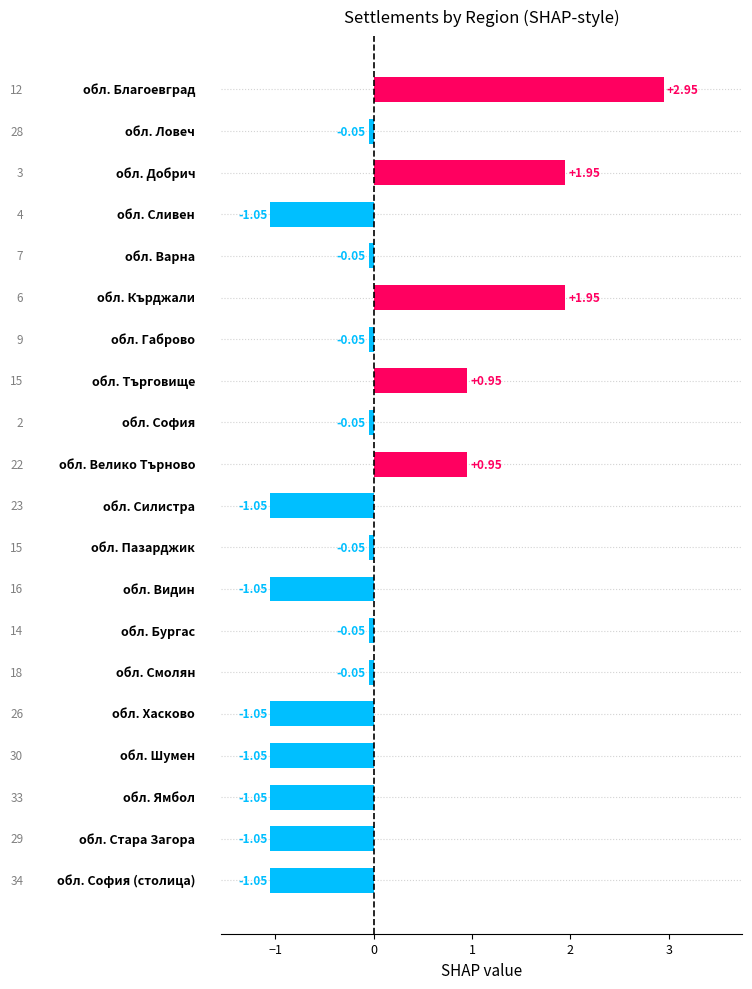

How many bars are there in total?

20